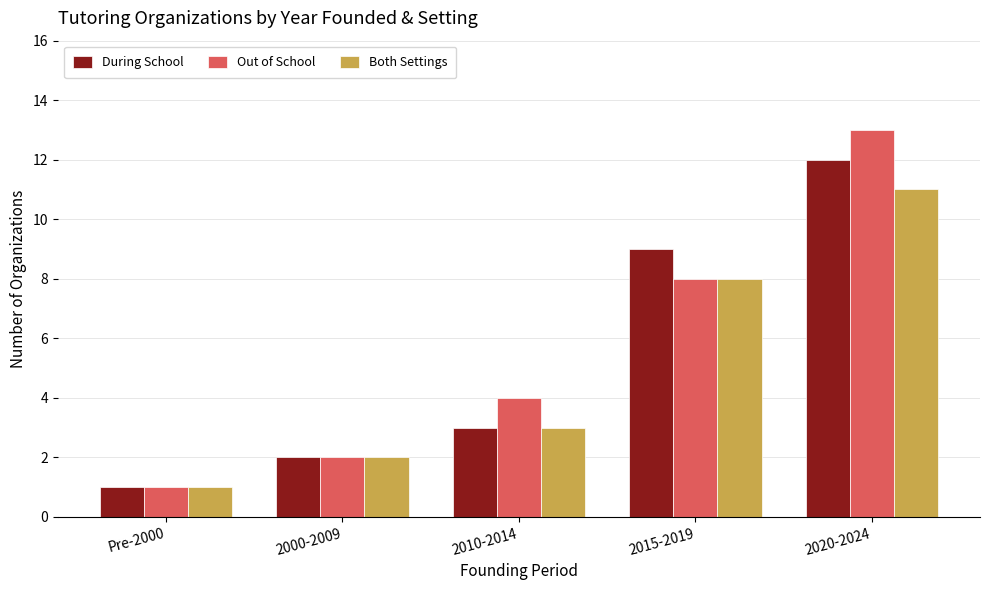

True or false: During School has a value of 3 at 2010-2014.

True